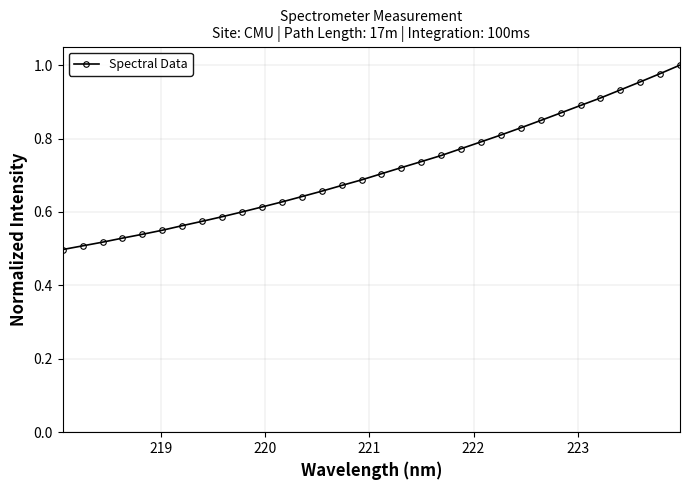

How many series are shown in this chart?

1